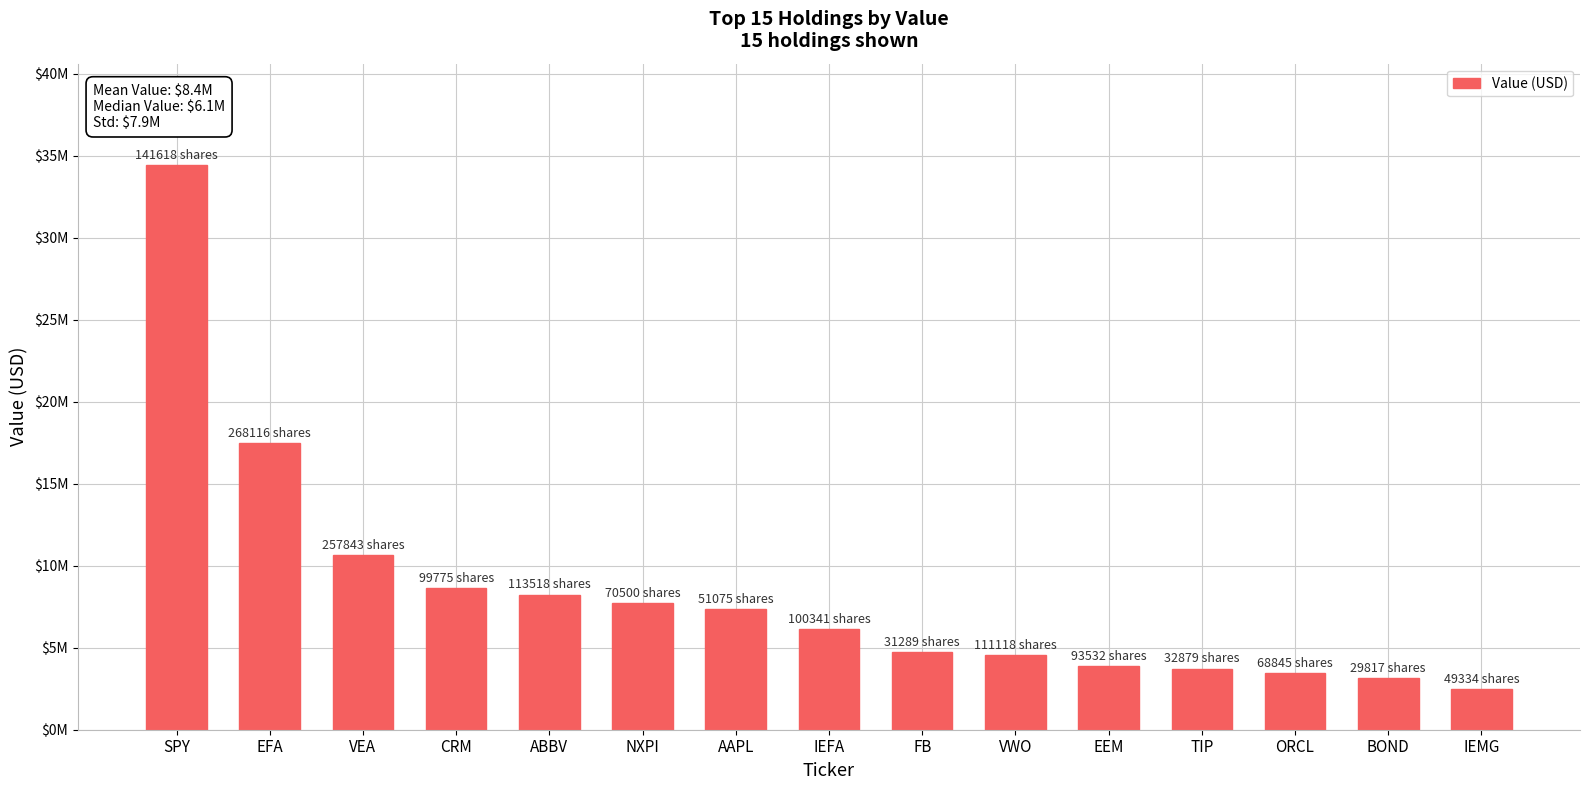

Are the bars horizontal?

No